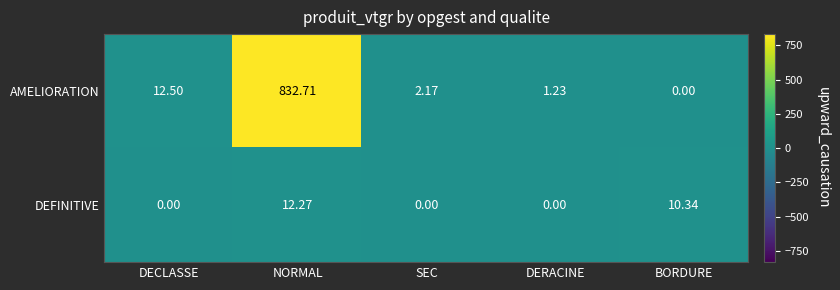

Where is AMELIORATION nearest to the value 416?

DECLASSE